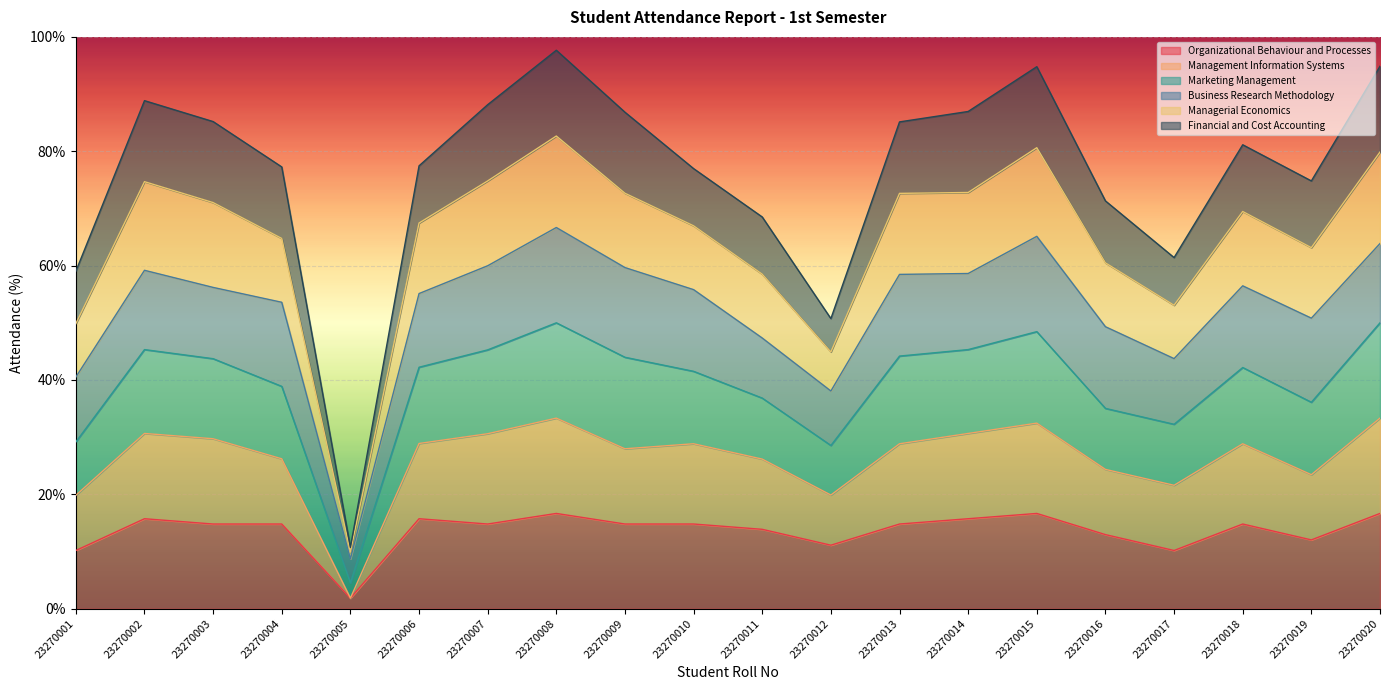

Rank the categories by Marketing Management value from highest to lowest.

23270008, 23270020, 23270015, 23270002, 23270007, 23270014, 23270009, 23270003, 23270013, 23270018, 23270006, 23270004, 23270010, 23270019, 23270016, 23270011, 23270017, 23270001, 23270012, 23270005